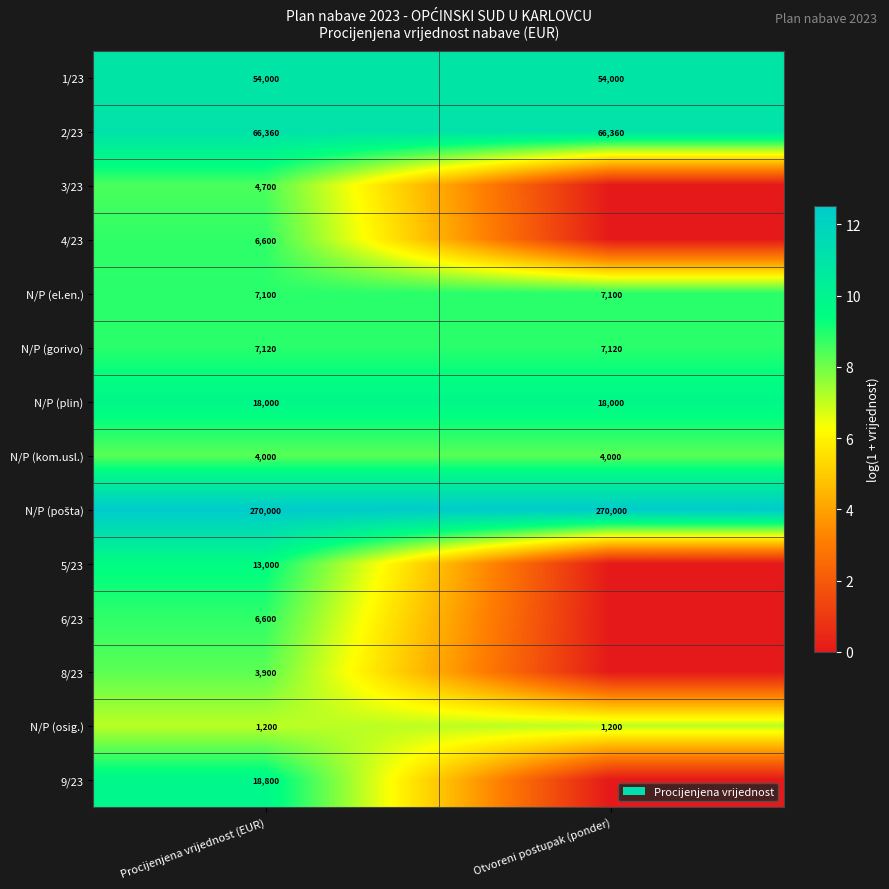

At how many categories does at least one series exceed 8?

2